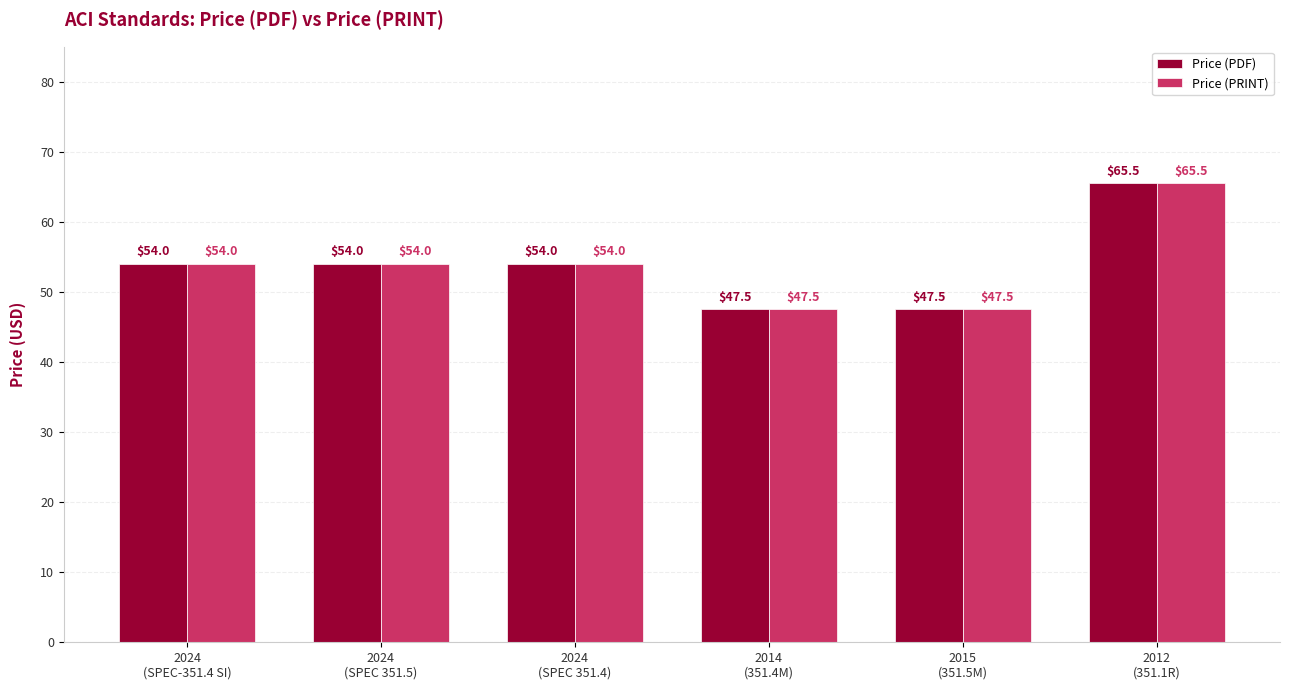

Are the bars horizontal?

No